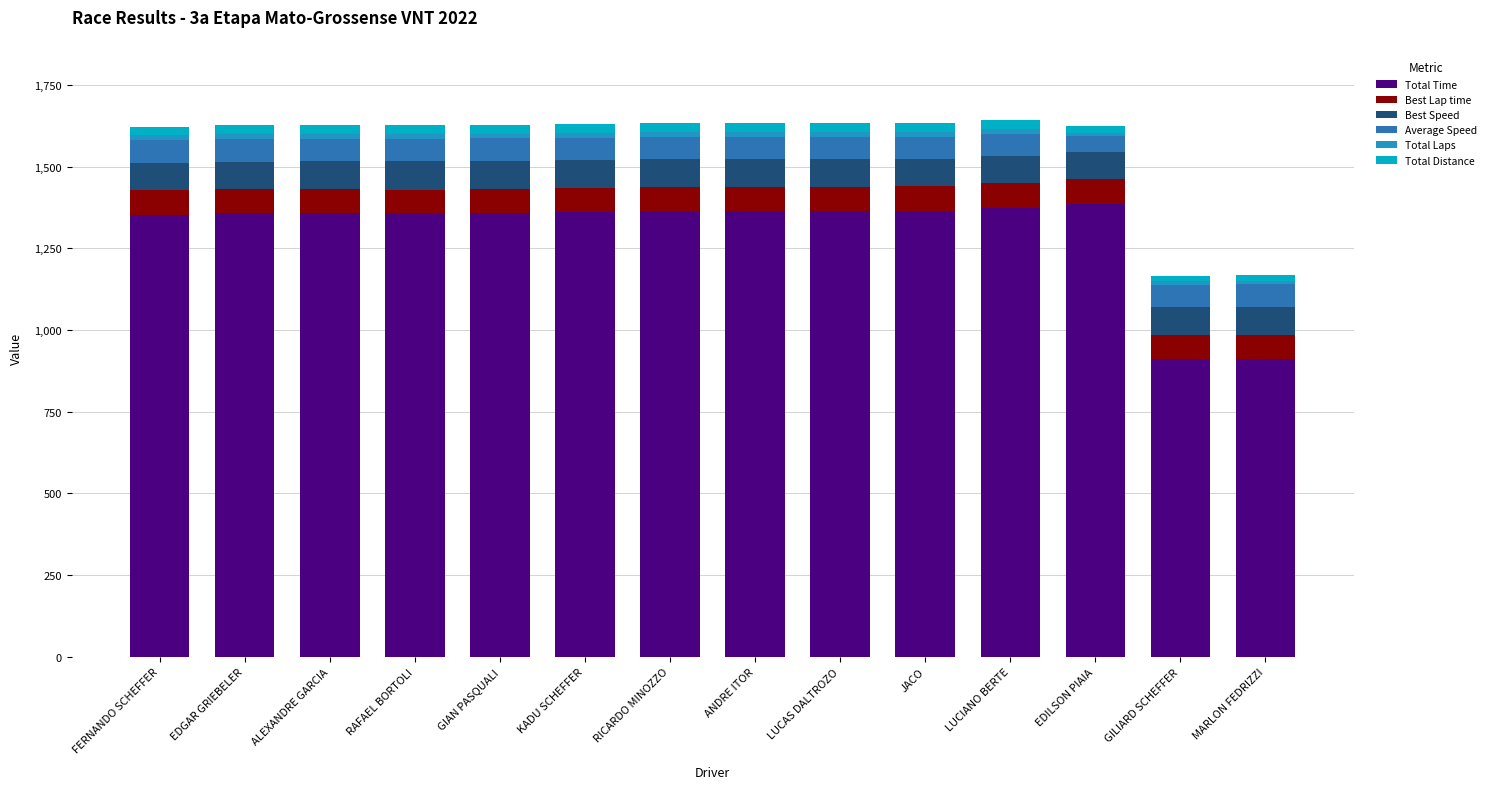

How many bars are there in total?

14